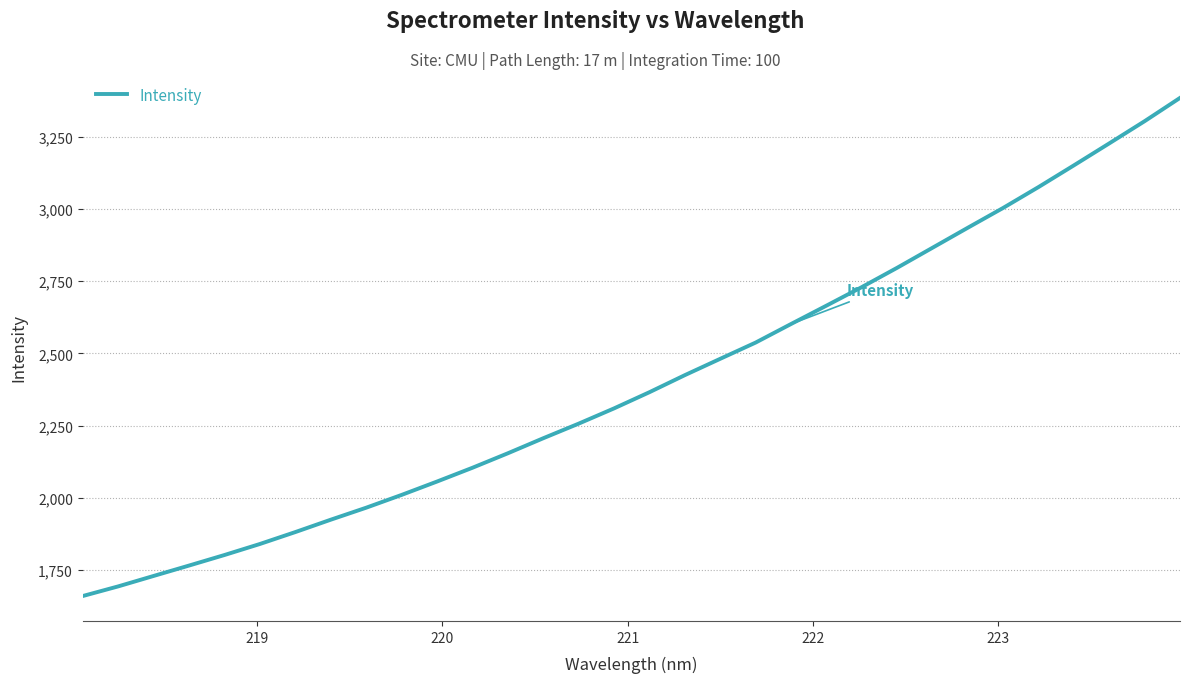

What is the minimum value shown in the chart?

1660.8